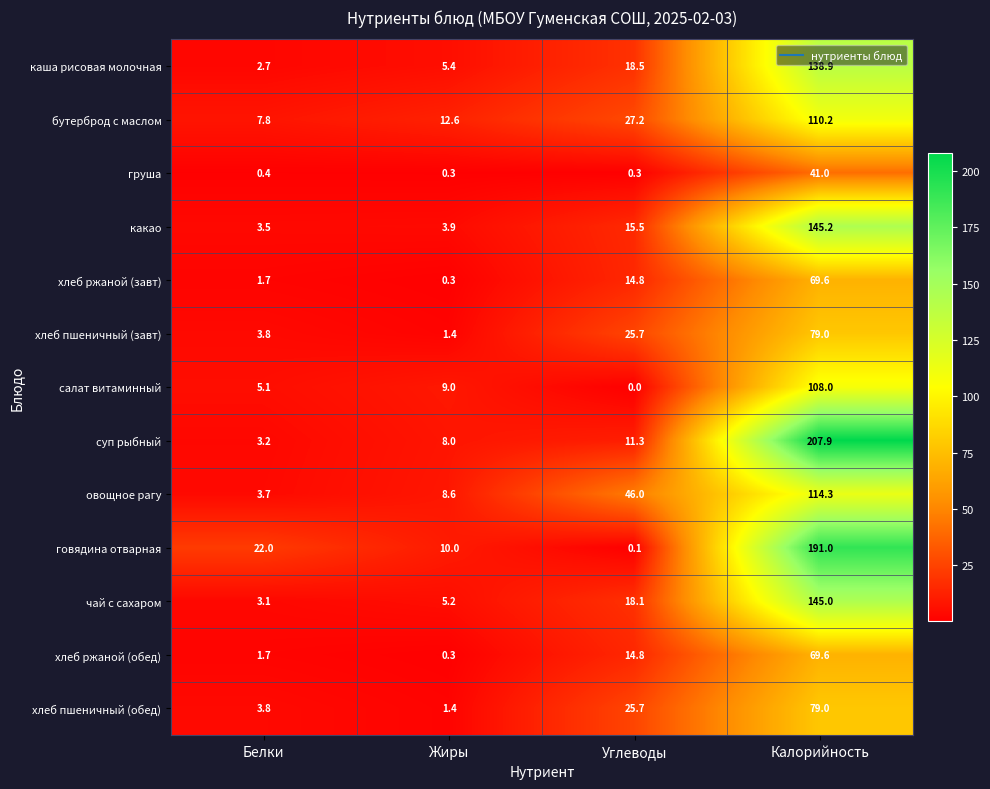

What is the spread (max minus min) of values at Белки?

21.6